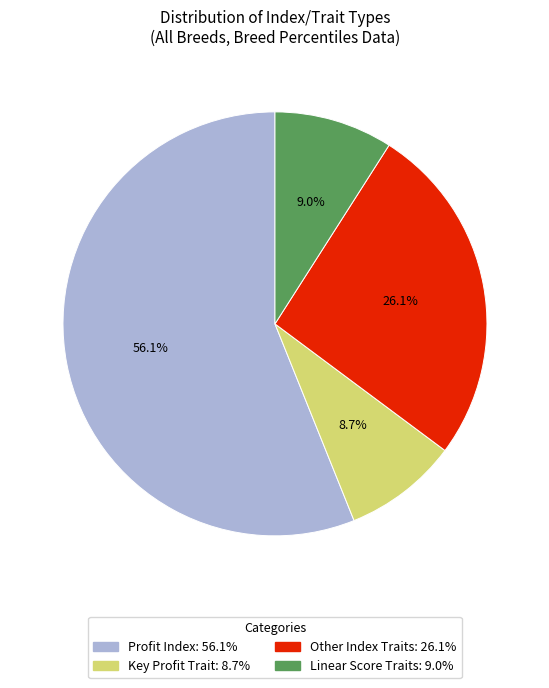

To the nearest percent, what percentage of the pie is Other Index Traits?

26%